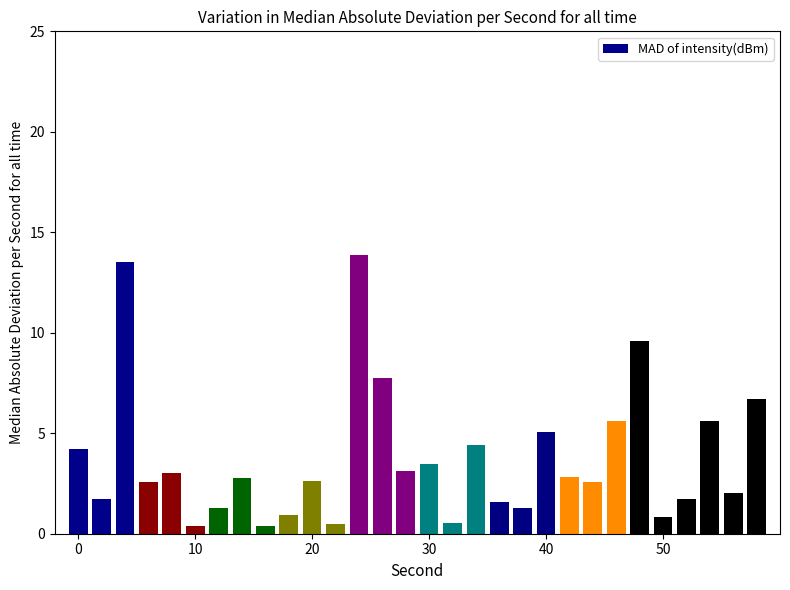

Reading left to right, list all the values displayed in this chart.

4.2	1.7	13.5	2.6	3.0	0.4	1.3	2.8	0.4	0.9	2.6	0.5	13.9	7.8	3.1	3.5	0.5	4.4	1.6	1.3	5.1	2.8	2.6	5.6	9.6	0.8	1.7	5.6	2.0	6.7